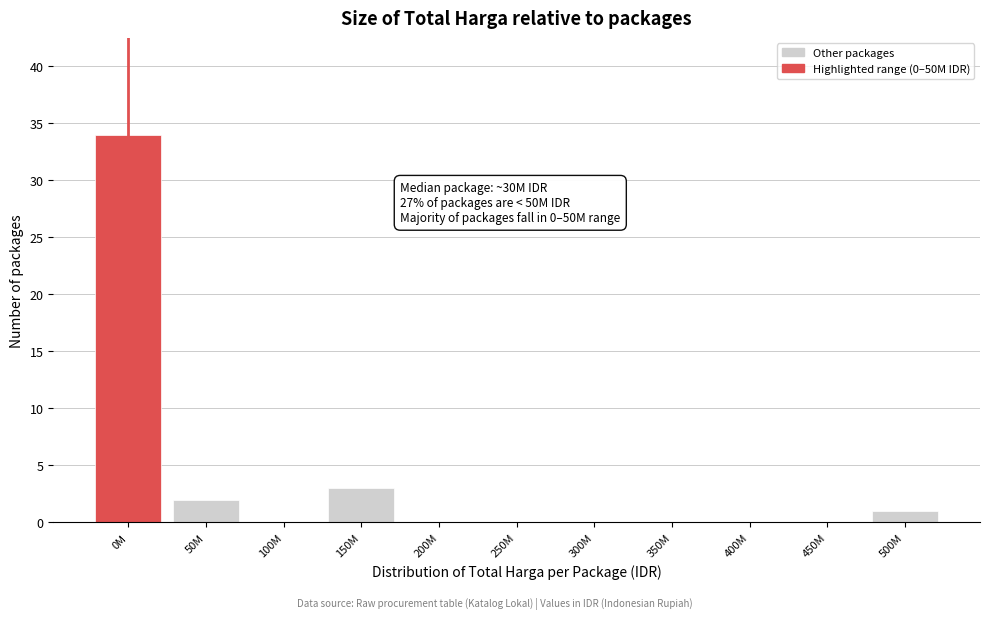

Reading left to right, transcribe all the data shown in this chart.

0M=34	50M=2	100M=0	150M=3	200M=0	250M=0	300M=0	350M=0	400M=0	450M=0	500M=1